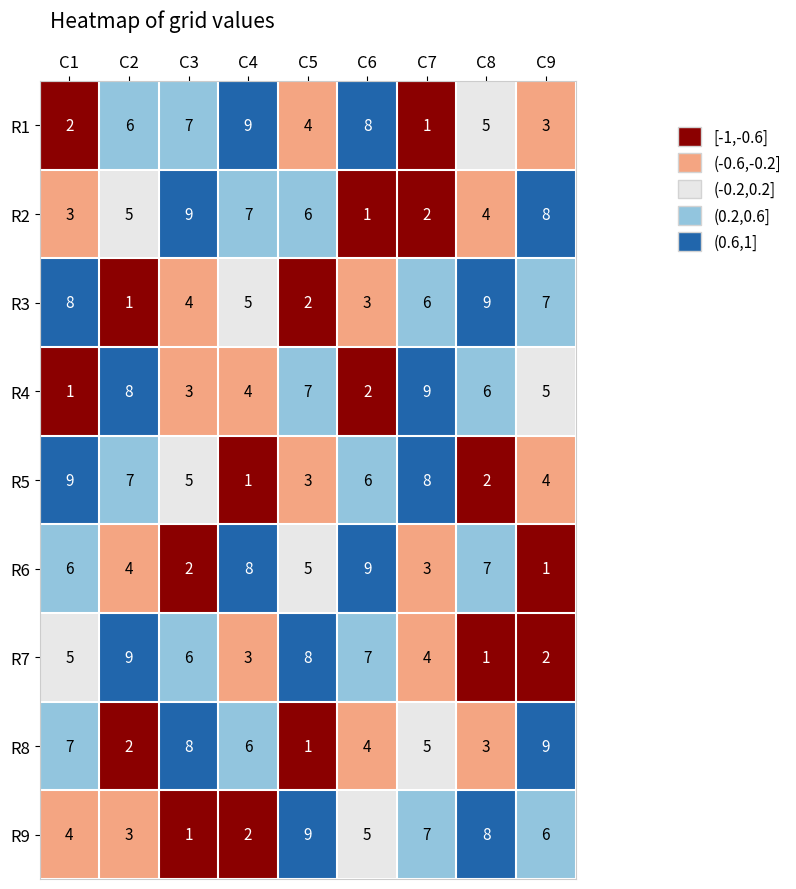

How many values in the R6 series are below 5?

4